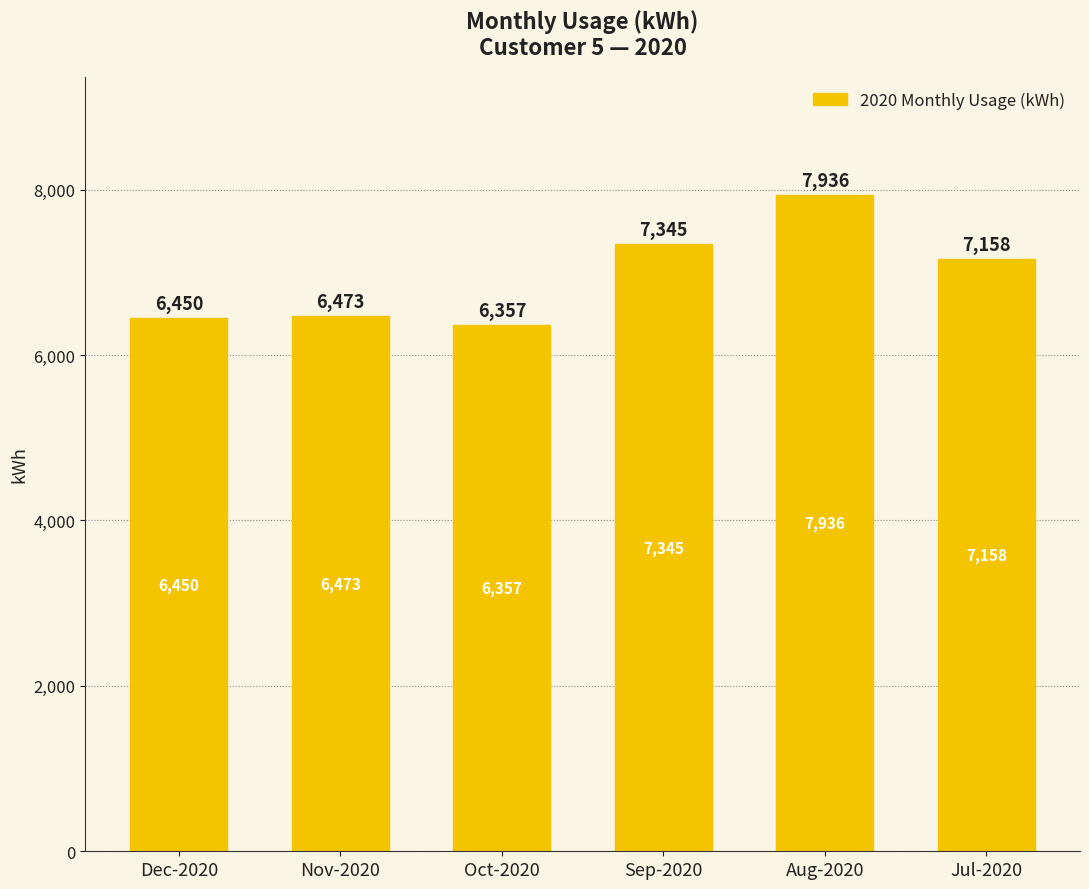

Reading right to left, what are all the values shown in this chart?

Jul-2020=7158	Aug-2020=7936	Sep-2020=7345	Oct-2020=6357	Nov-2020=6473	Dec-2020=6450